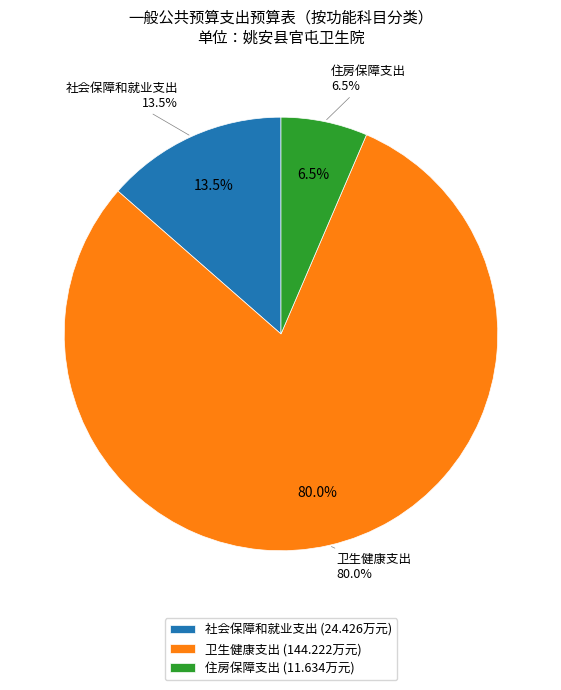

Is it true that 社会保障和就业支出 is 14% of the pie?

True